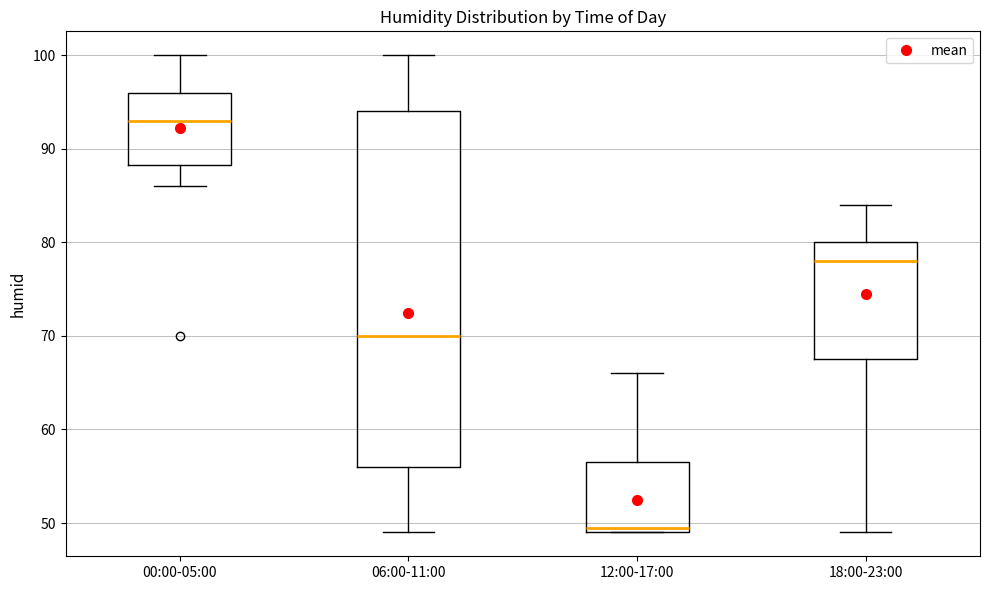

Which box's median line is the lowest?

12:00-17:00